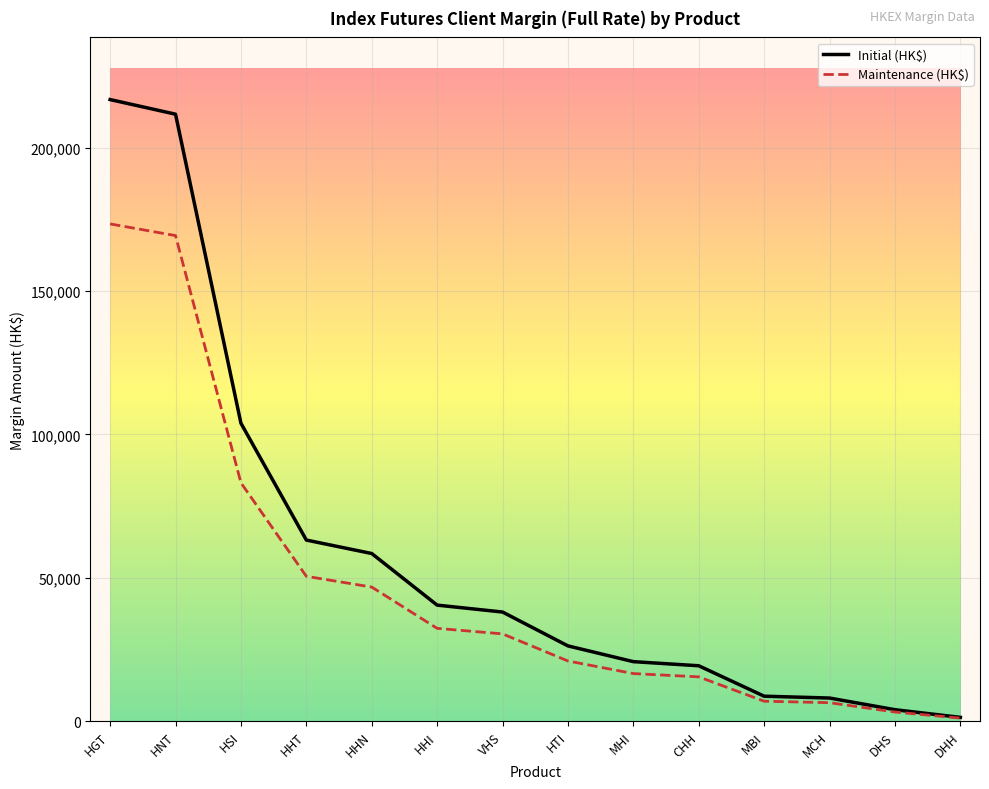

What position from the right is DHS?

2